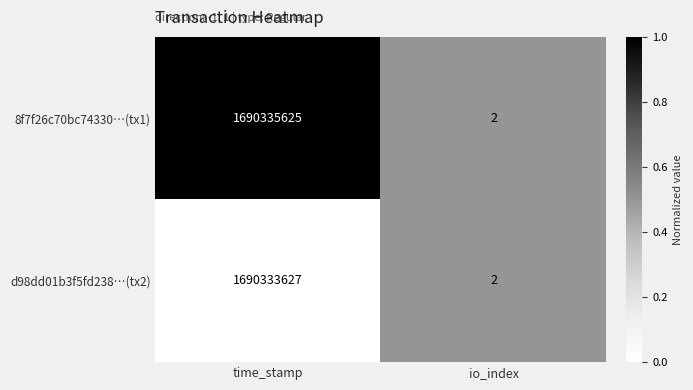

Reading right to left, transcribe all the data shown in this chart.

8f7f26c70bc74330…(tx1): io_index=2	time_stamp=1690335625
d98dd01b3f5fd238…(tx2): io_index=2	time_stamp=1690333627